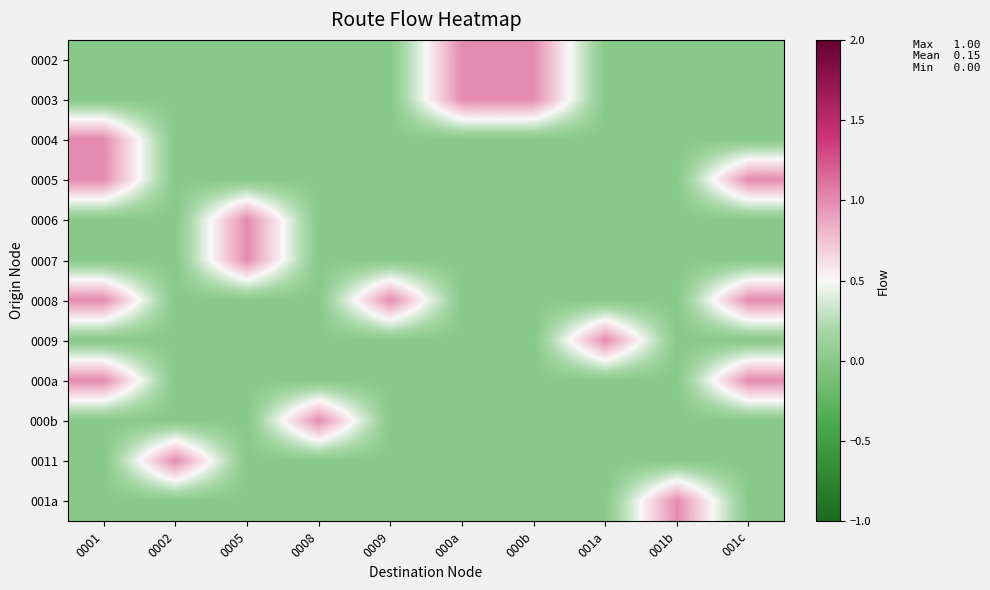

Which label corresponds to the smallest value in the chart?

0001